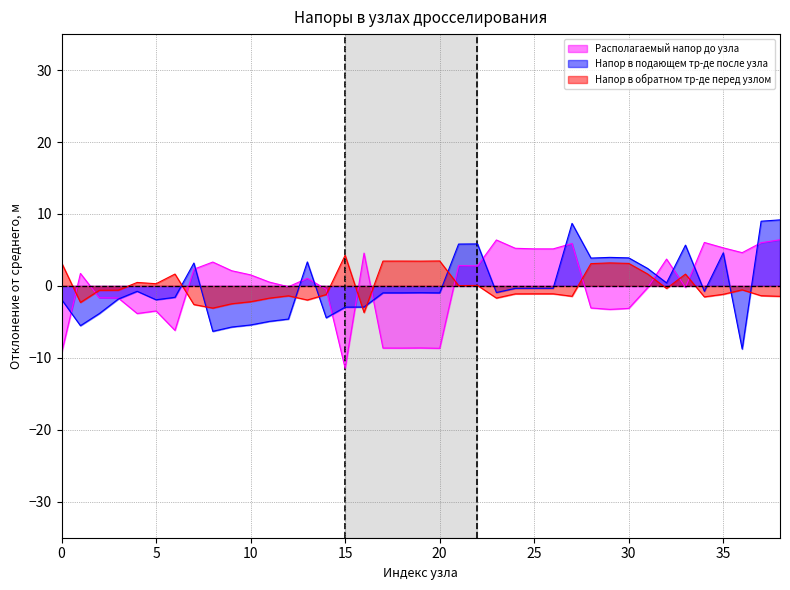

Which series ends up on top after the final intersection of Располагаемый напор до узла and Напор в обратном тр-де перед узлом?

Располагаемый напор до узла